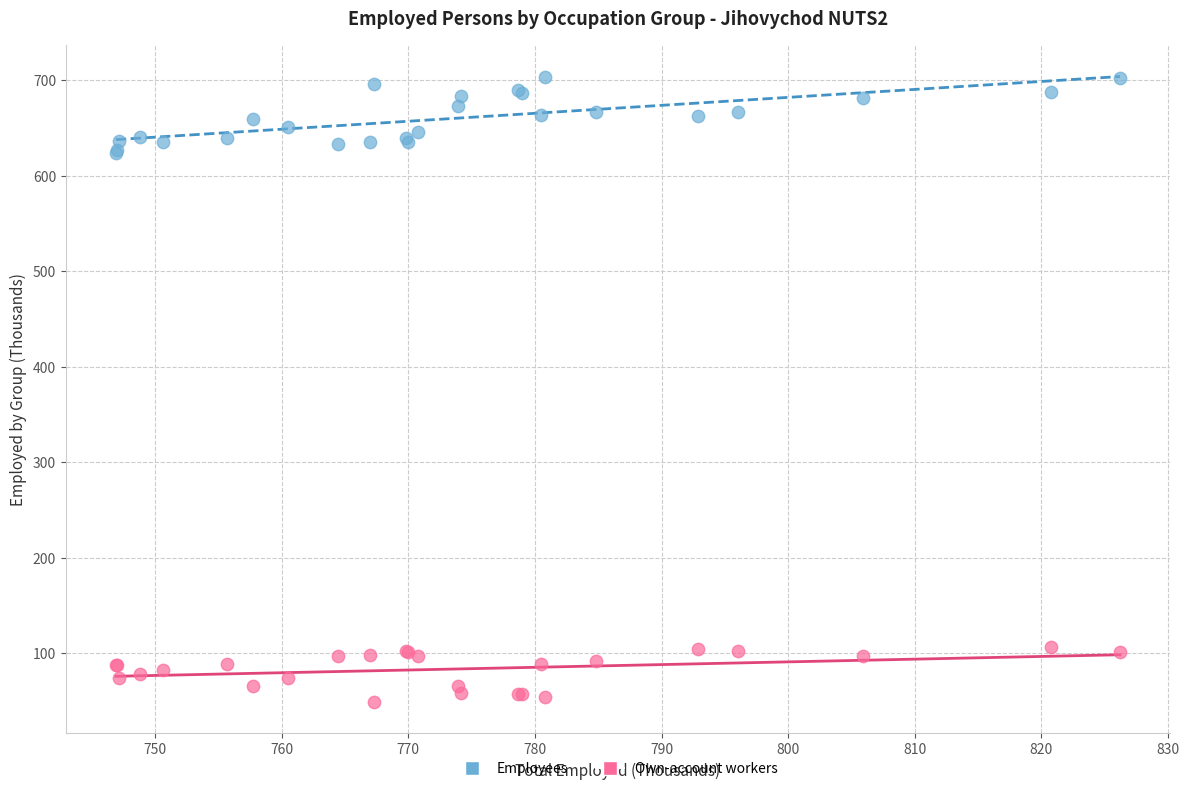

Which series has the widest spread of Y values?

Employees